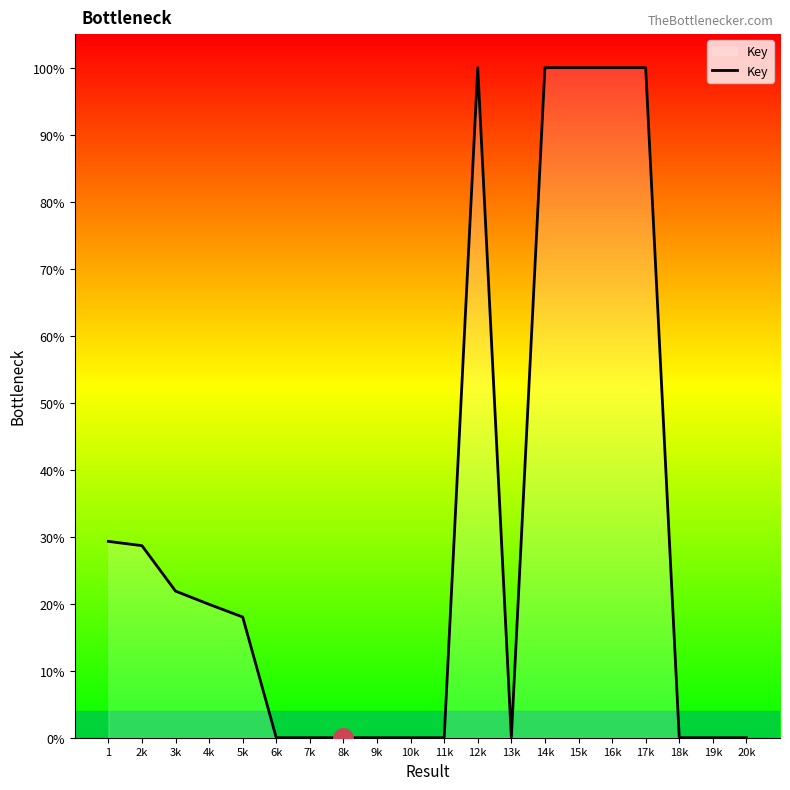

Is it true that the value at 8k is -42.3?

False